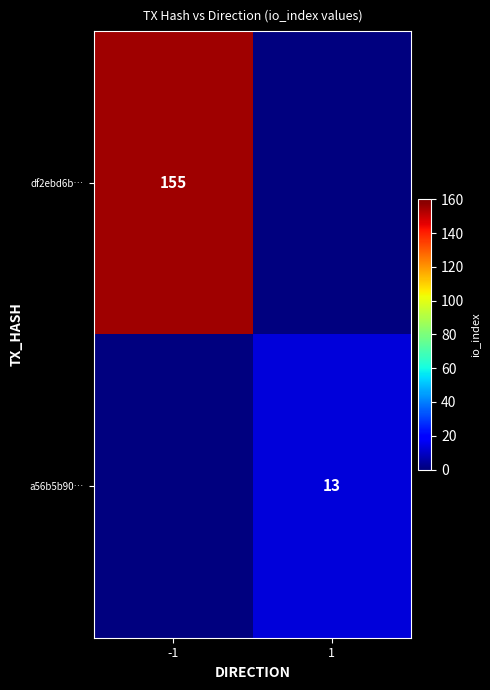

True or false: a56b5b90… has a value of 22 at 1.

False